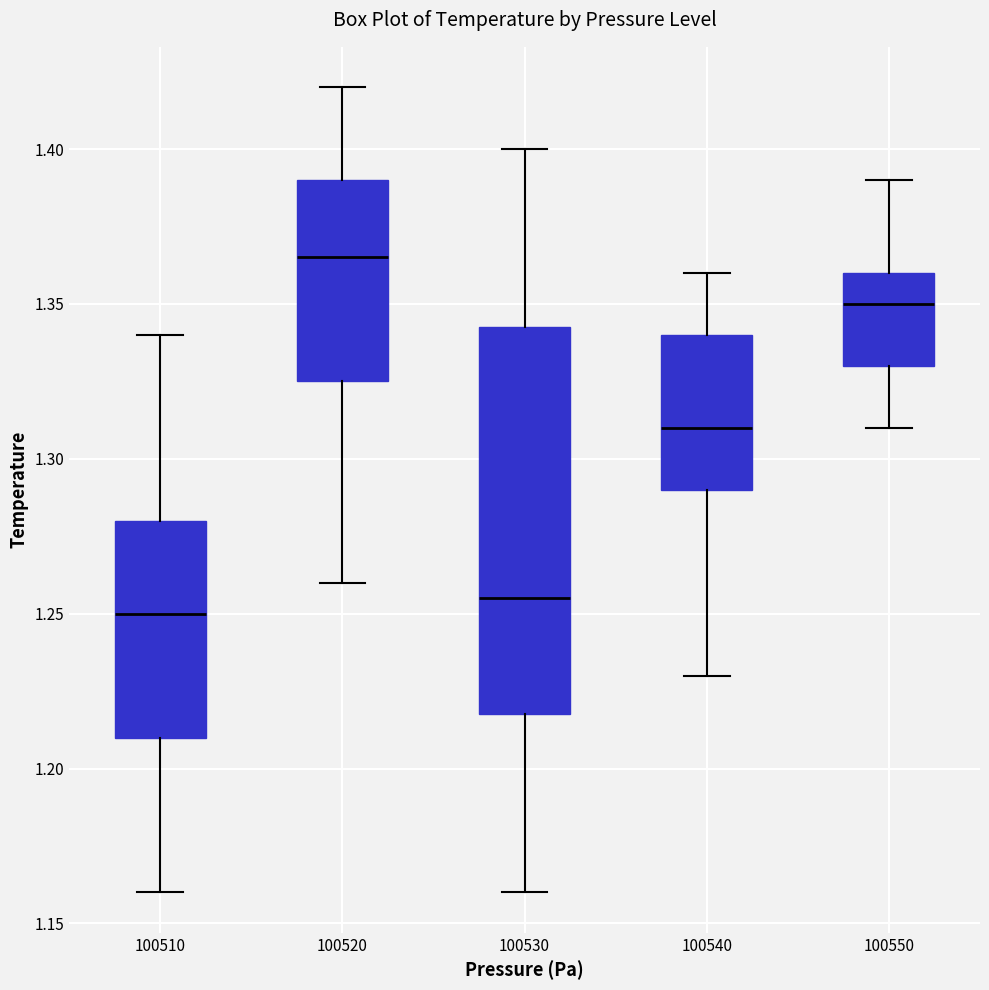

Which box has the highest median line?

100520